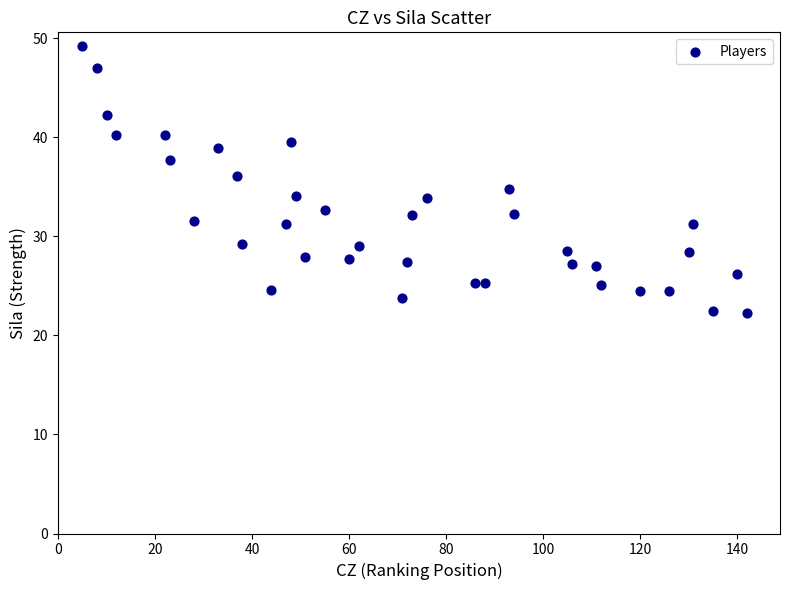

What is the range of X values (max minus min)?

137.0